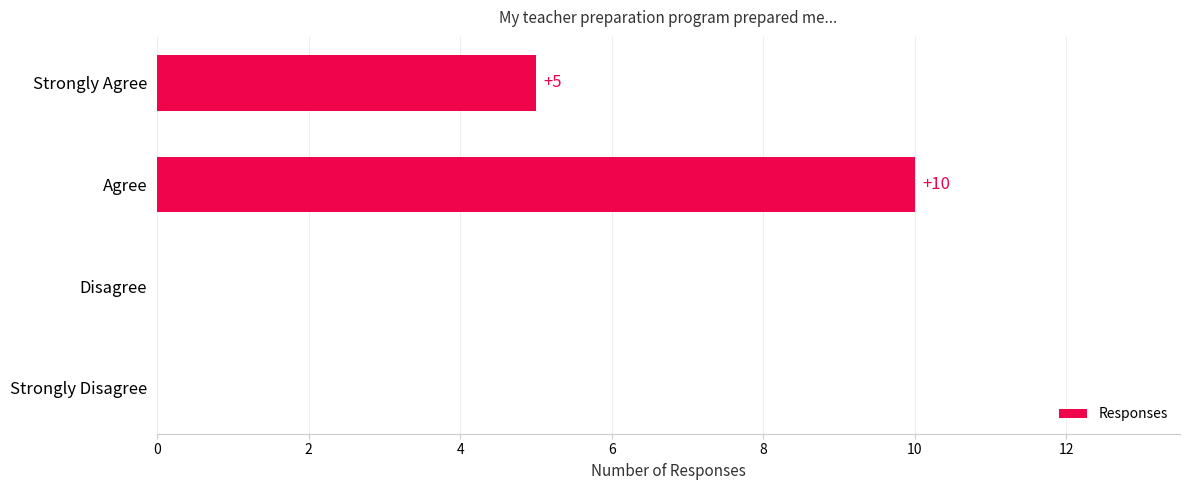

Reading top to bottom, extract all data points from this chart.

Strongly Agree=5	Agree=10	Disagree=0	Strongly Disagree=0